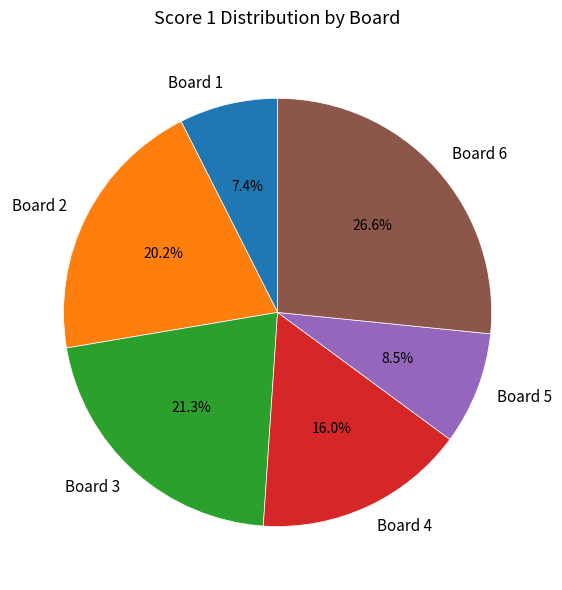

Which slice is the smallest?

Board 1